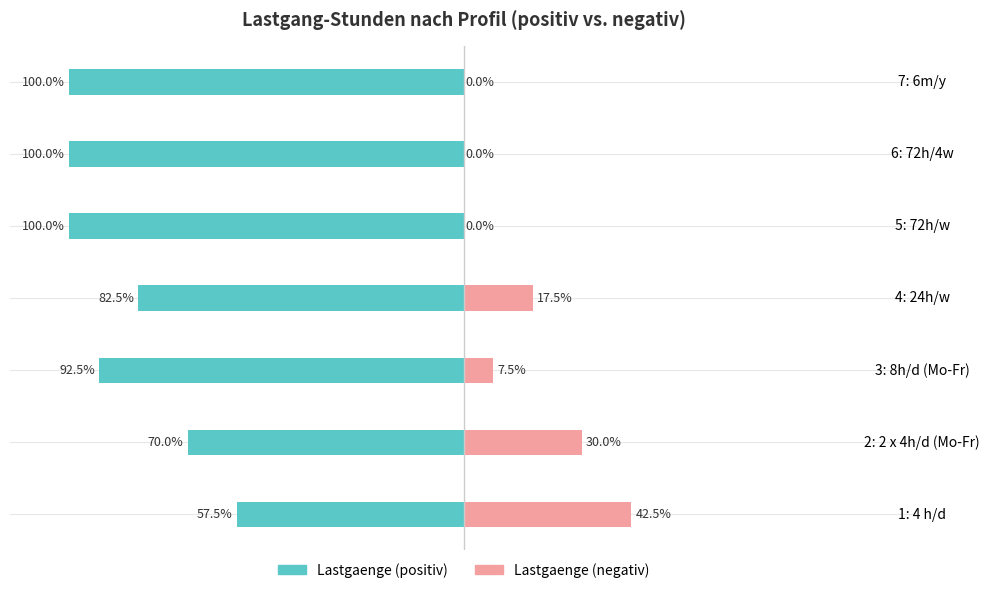

What is the spread (max minus min) of values at 7: 6m/y?

100.0